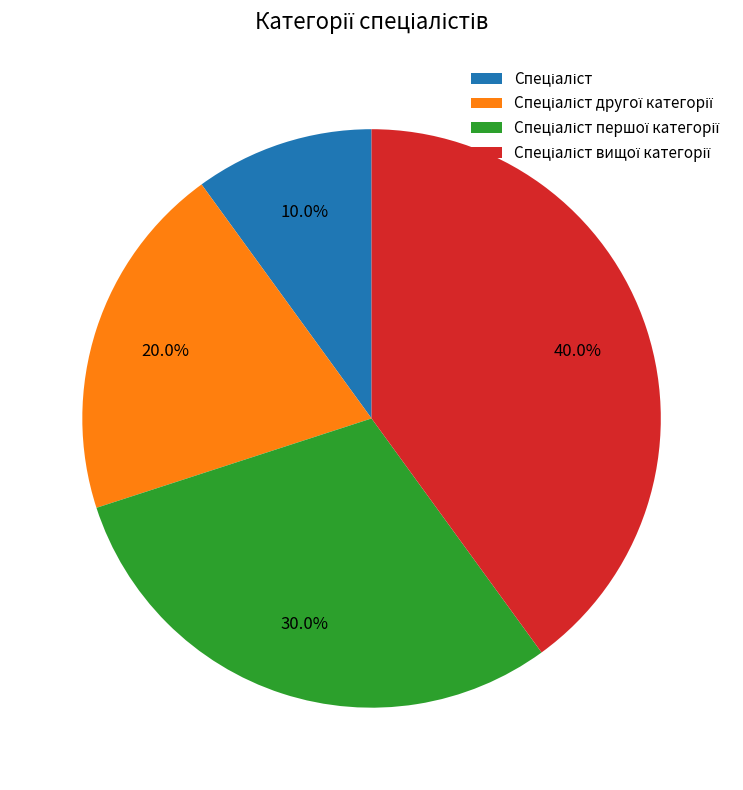

Does any single category account for the majority?

No